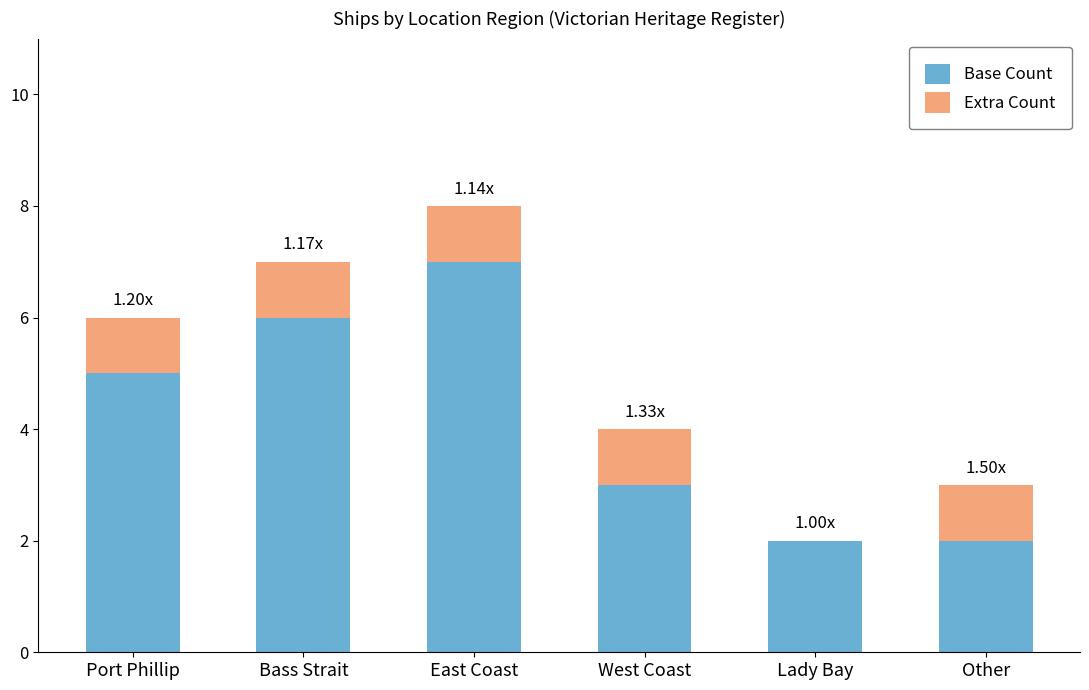

At which category is the sum across all series the highest?

East Coast